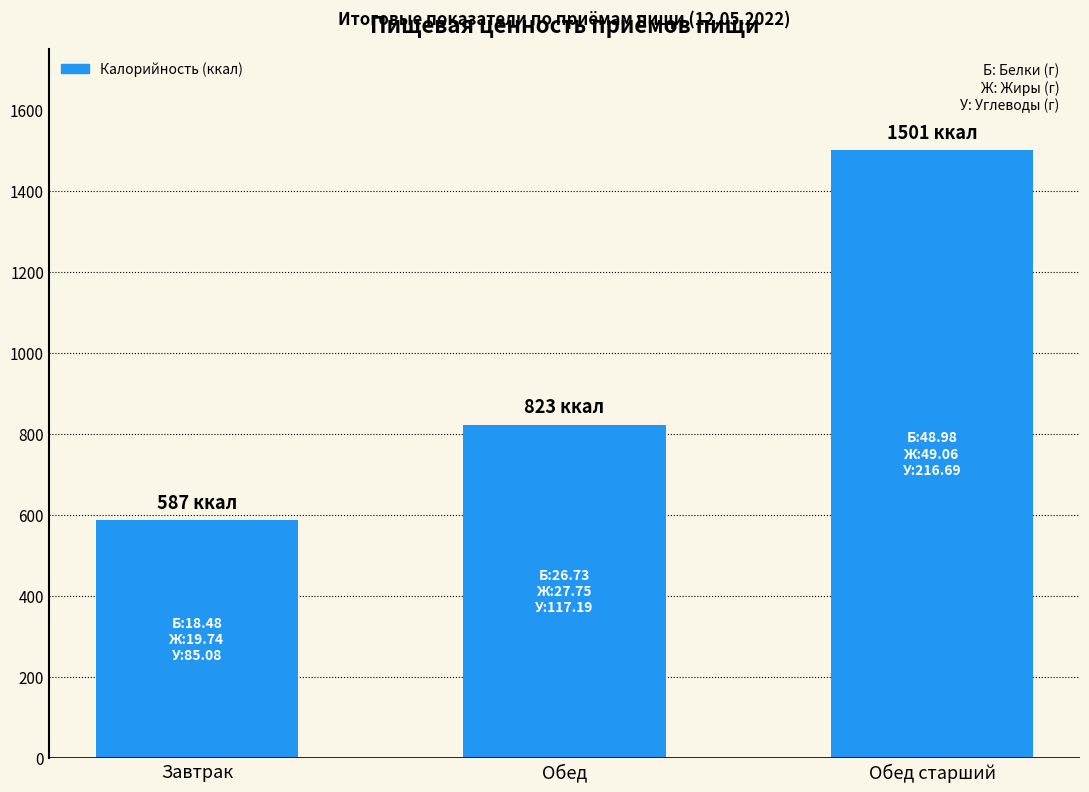

Which has a higher value, Завтрак or Обед старший?

Обед старший